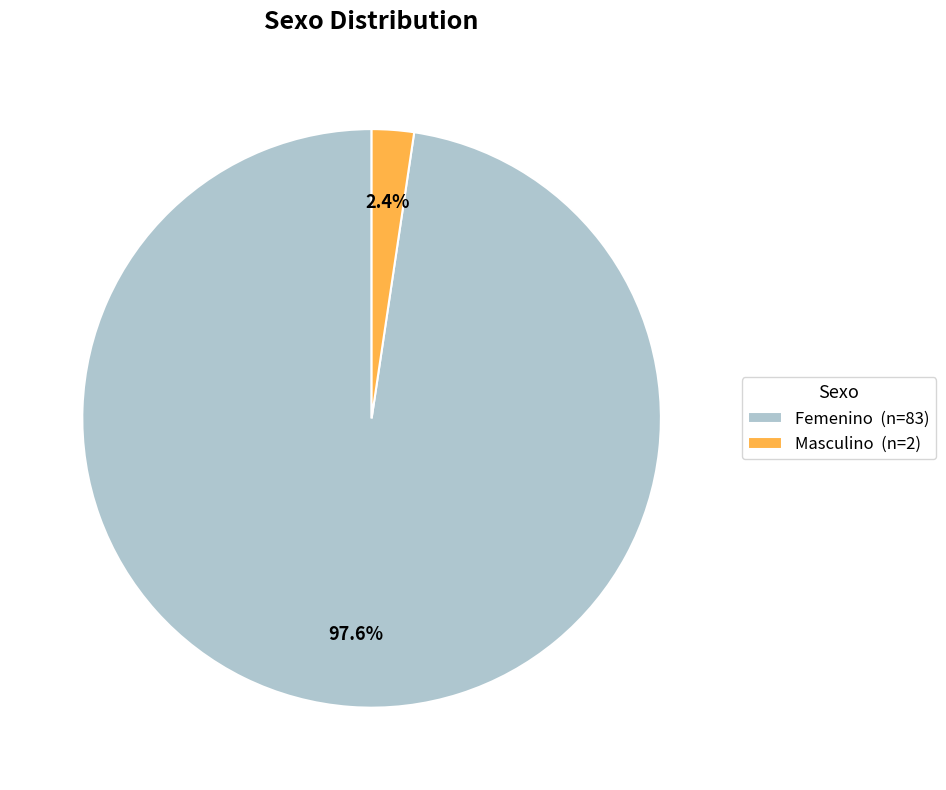

To the nearest percent, what percentage of the pie is Masculino?

2%